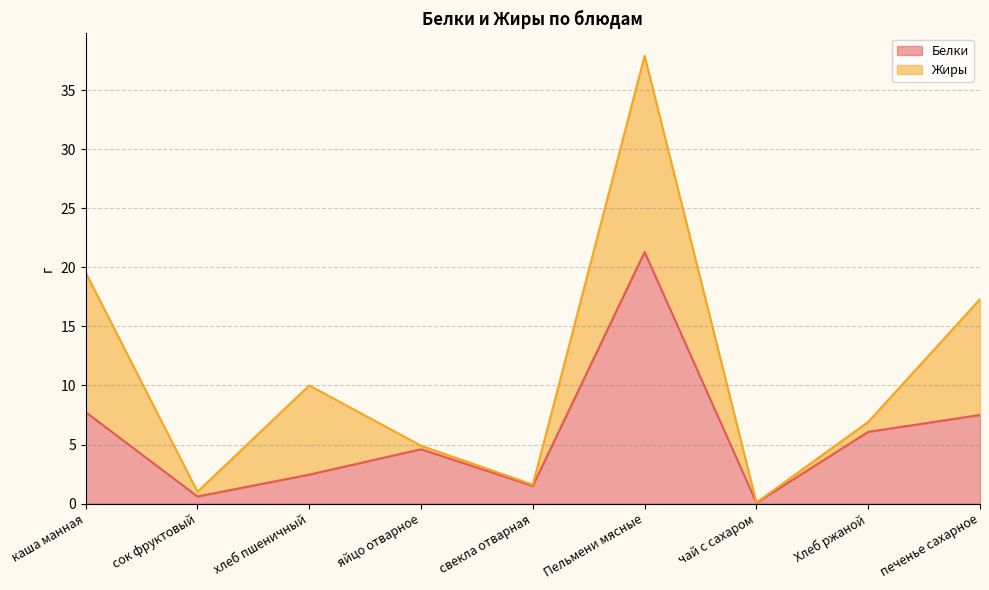

What is the maximum value shown in the chart?

21.3